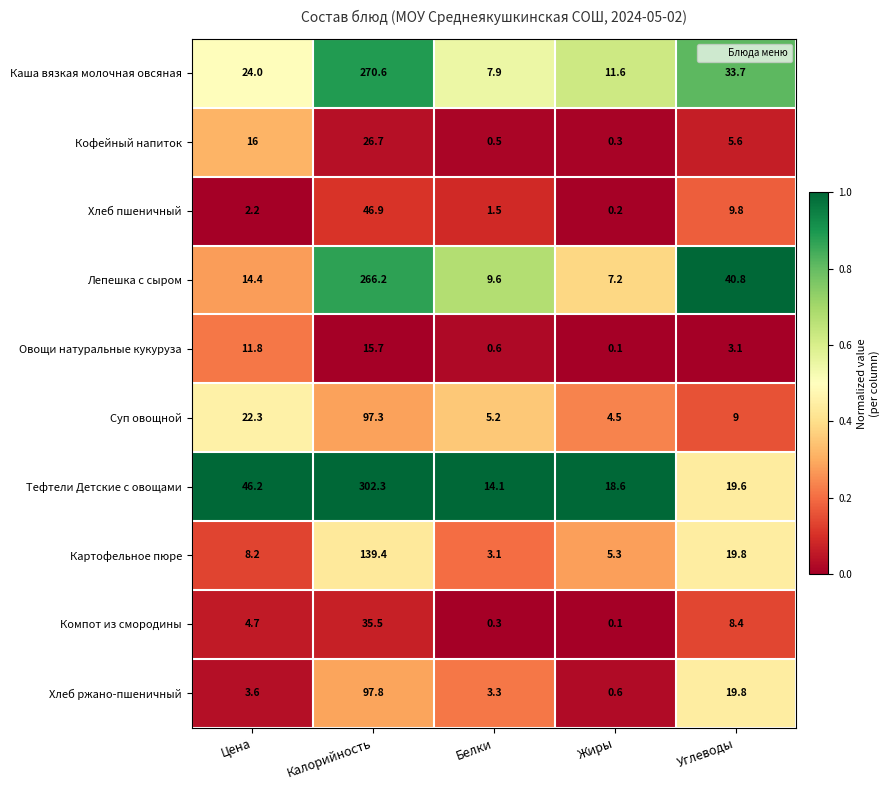

True or false: Картофельное пюре has a value of 25.8 at Углеводы.

False